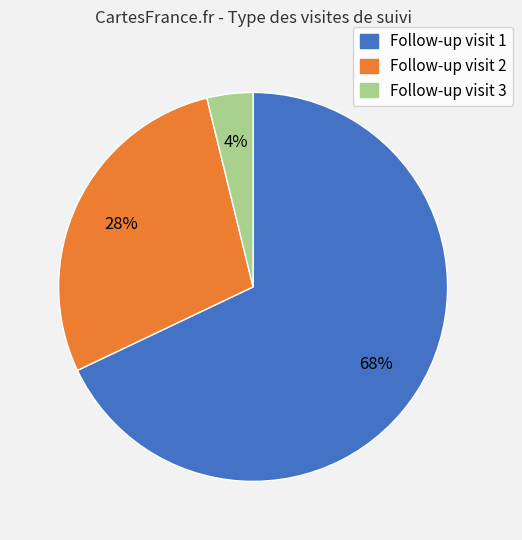

The Follow-up visit 2 slice represents 33% of the pie. True or false?

False